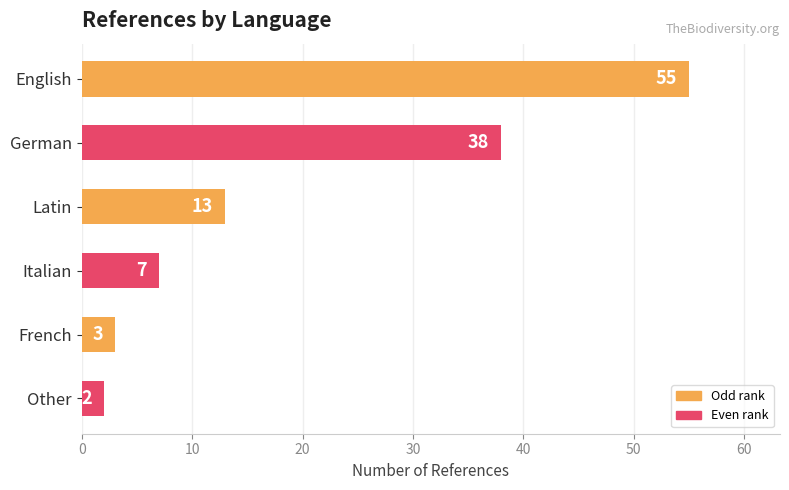

At which label is the value closest to 28?

German